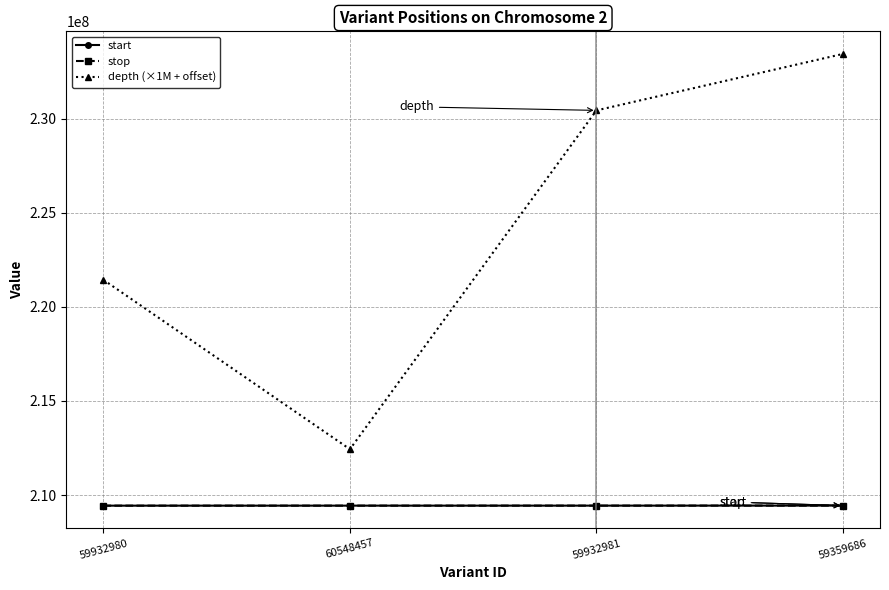

The value of stop at 60548457 is 90314541. True or false?

False